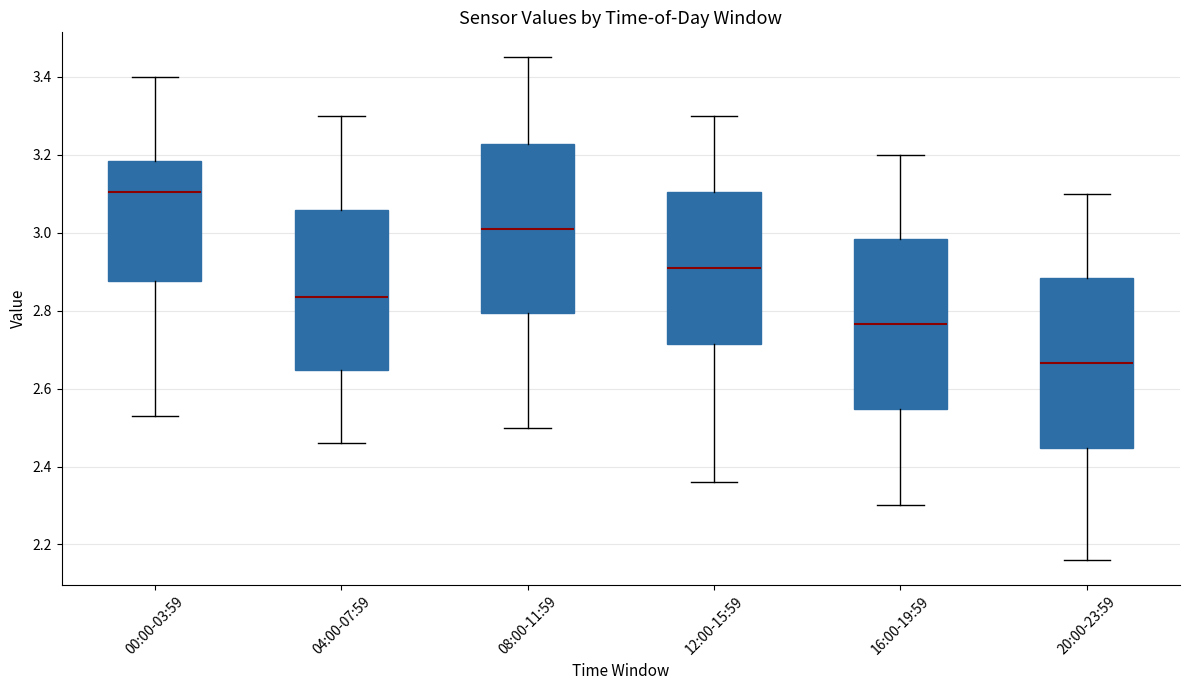

Reading left to right, transcribe this box plot: for each box, give where its median line is, the range the box spans, and where its two whiskers end, as read against the y-axis. The values are not printed on the chart, so give them approximately, as read against the axis.

00:00-03:59: median 3.10, box 2.88 to 3.18, whiskers 2.54 to 3.40
04:00-07:59: median 2.84, box 2.64 to 3.06, whiskers 2.46 to 3.30
08:00-11:59: median 3.02, box 2.80 to 3.22, whiskers 2.50 to 3.46
12:00-15:59: median 2.92, box 2.72 to 3.10, whiskers 2.36 to 3.30
16:00-19:59: median 2.76, box 2.54 to 2.98, whiskers 2.30 to 3.20
20:00-23:59: median 2.66, box 2.44 to 2.88, whiskers 2.16 to 3.10